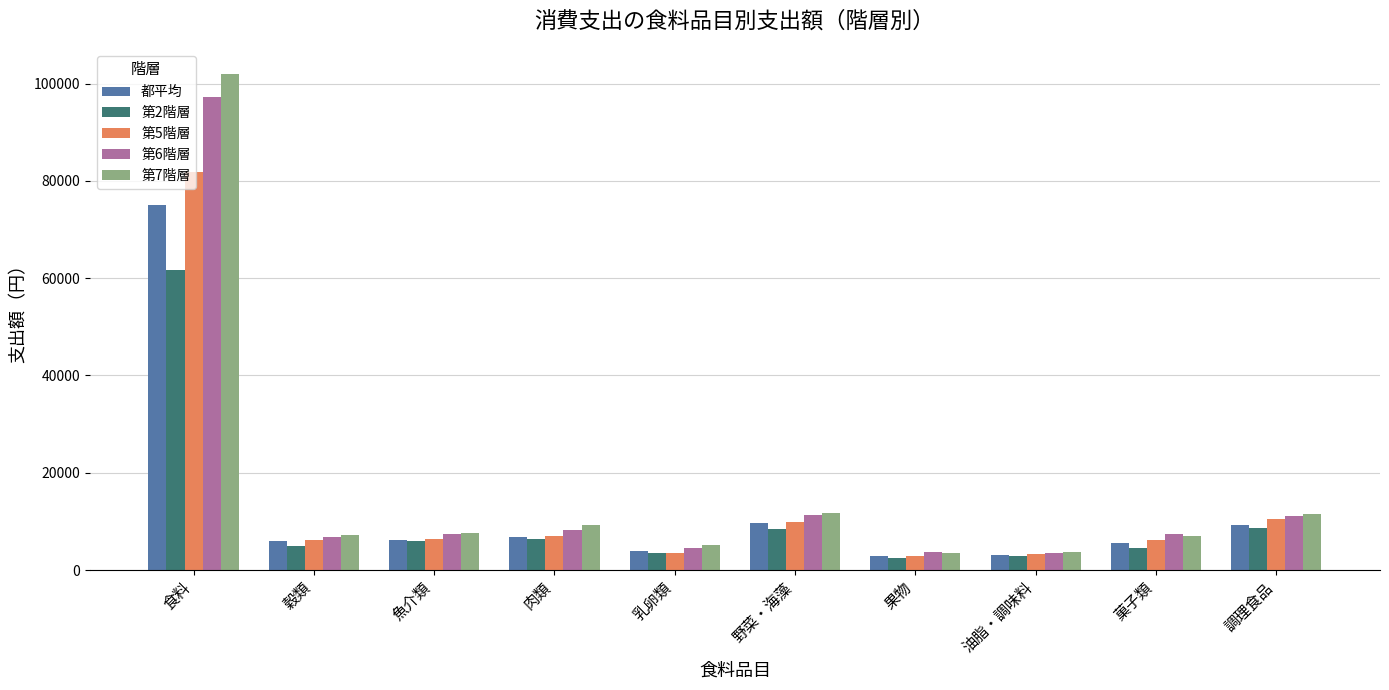

Are the bars horizontal?

No